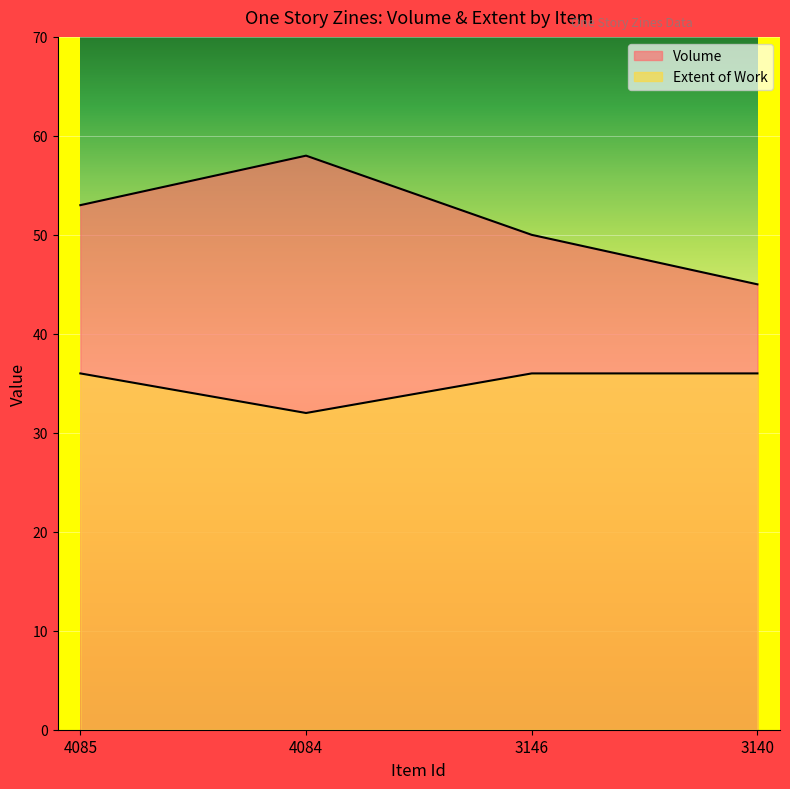

Which category has the lowest value in the Extent of Work series?

4084